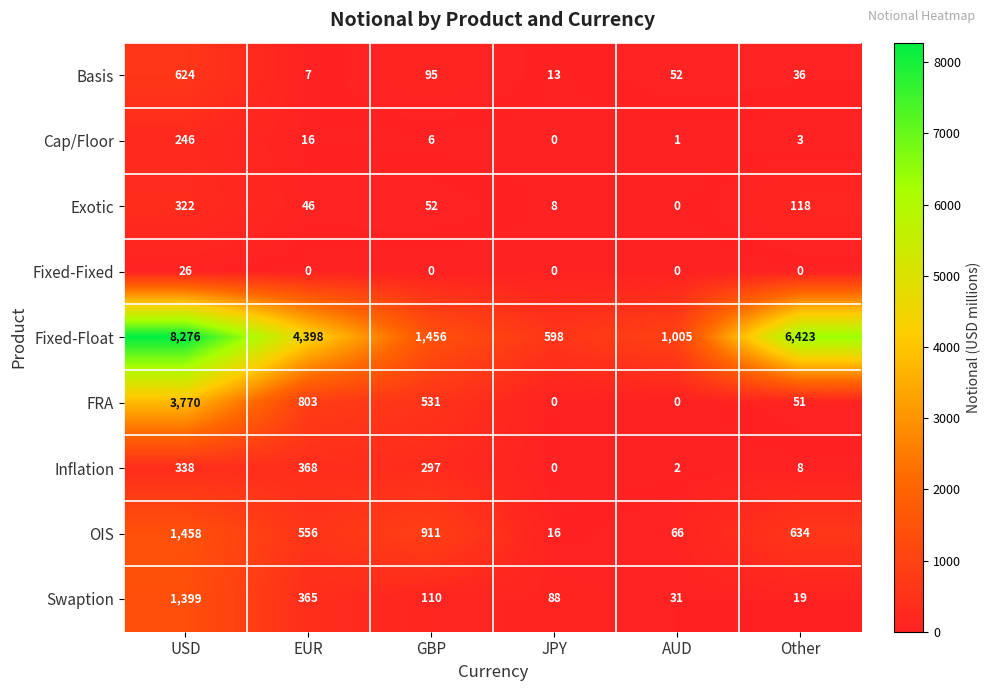

The value of Fixed-Fixed at EUR is -14. True or false?

False